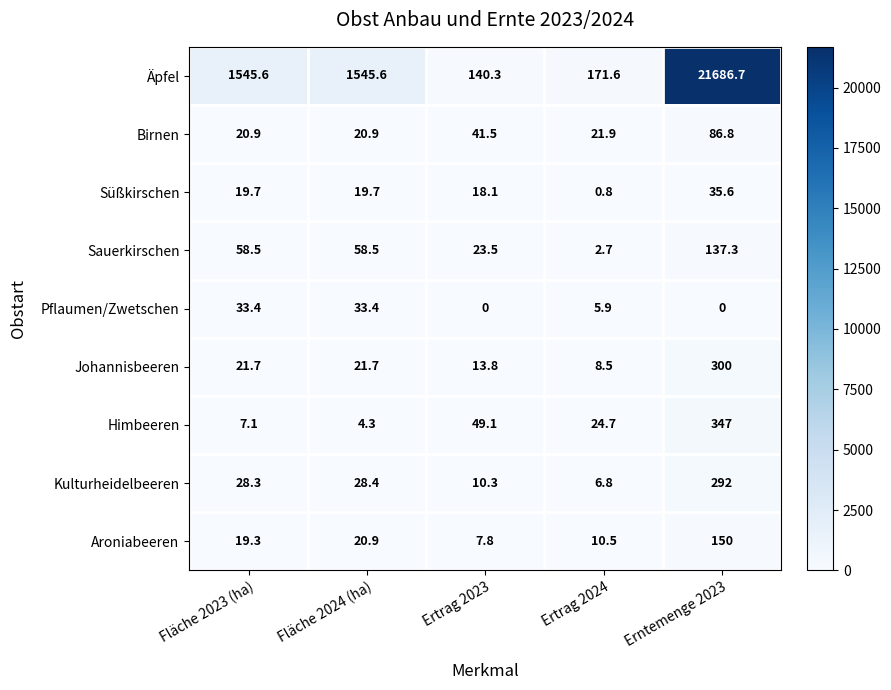

What is the maximum value shown in the chart?

21686.7